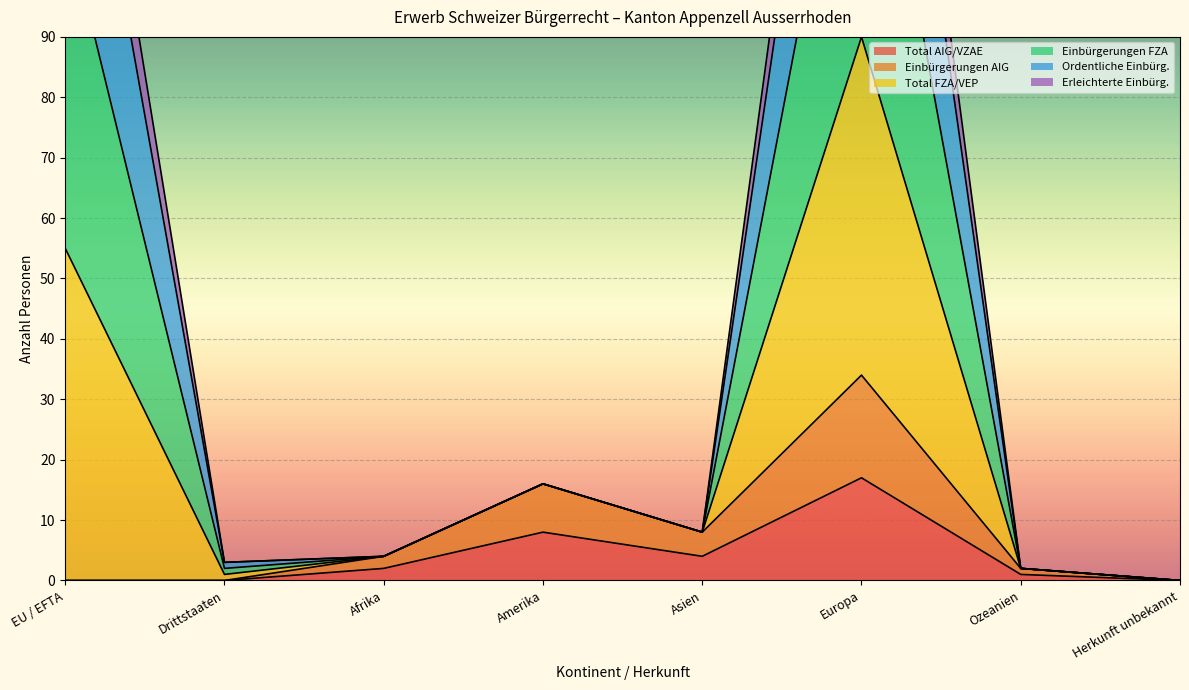

The value of Total AIG/VZAE at Asien is 4. True or false?

True